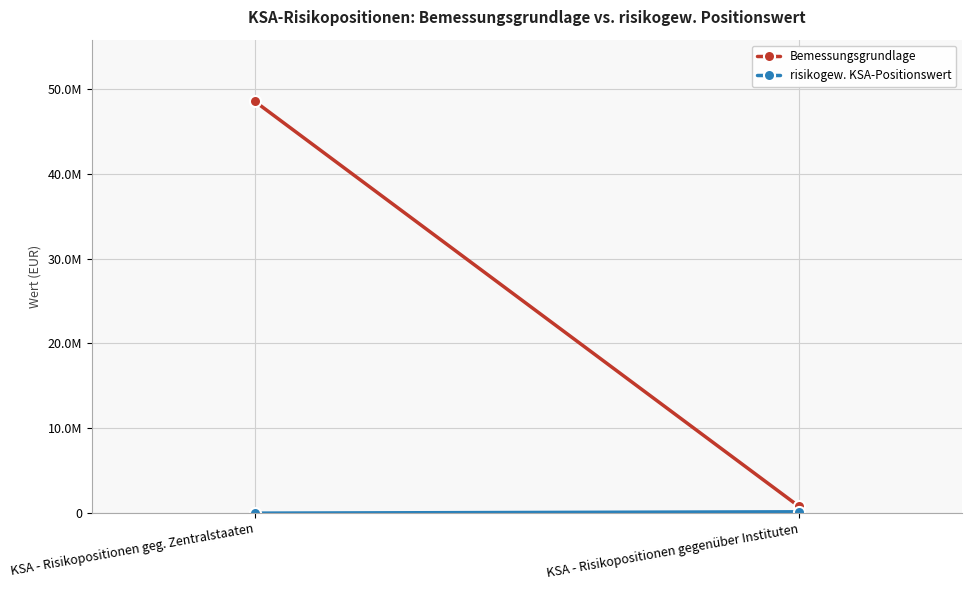

Rank the categories by risikogew. KSA-Positionswert value from highest to lowest.

KSA - Risikopositionen gegenüber Instituten, KSA - Risikopositionen geg. Zentralstaaten